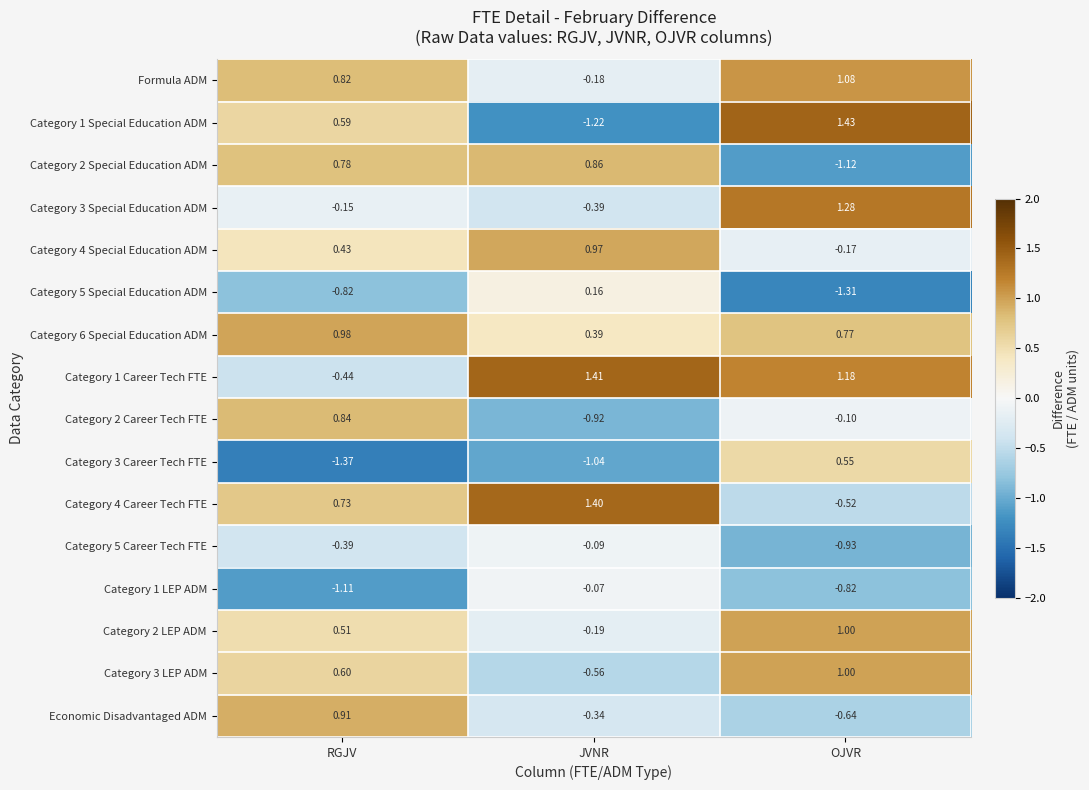

At which category is the sum across all series the highest?

RGJV